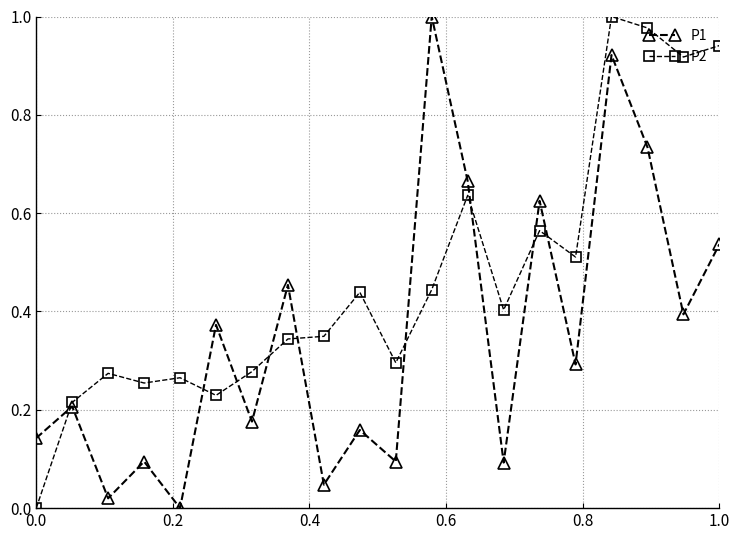

Rank the series by their average value, from lowest to highest.

P1, P2